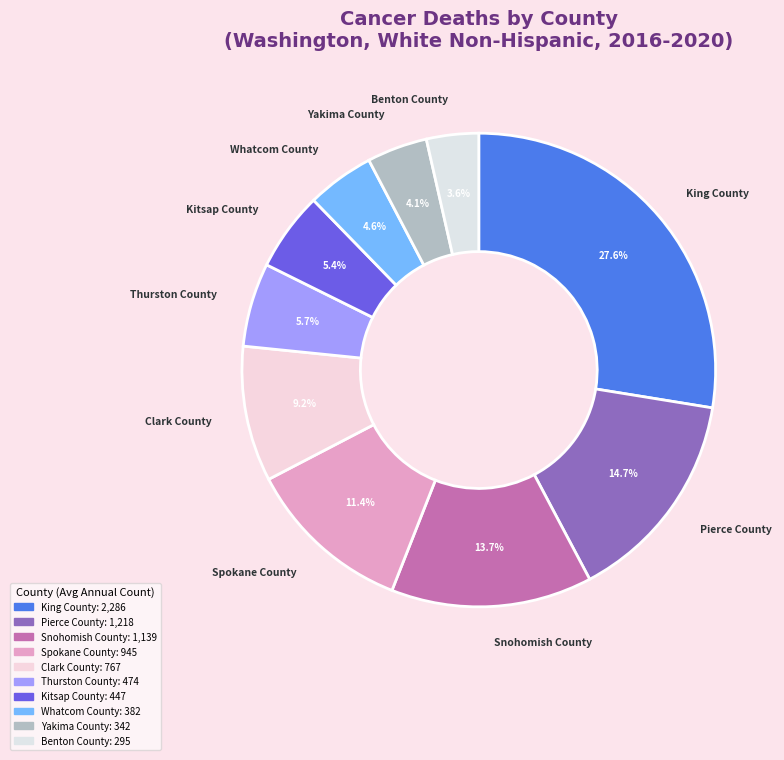

To the nearest percent, what portion does Benton County represent?

4%